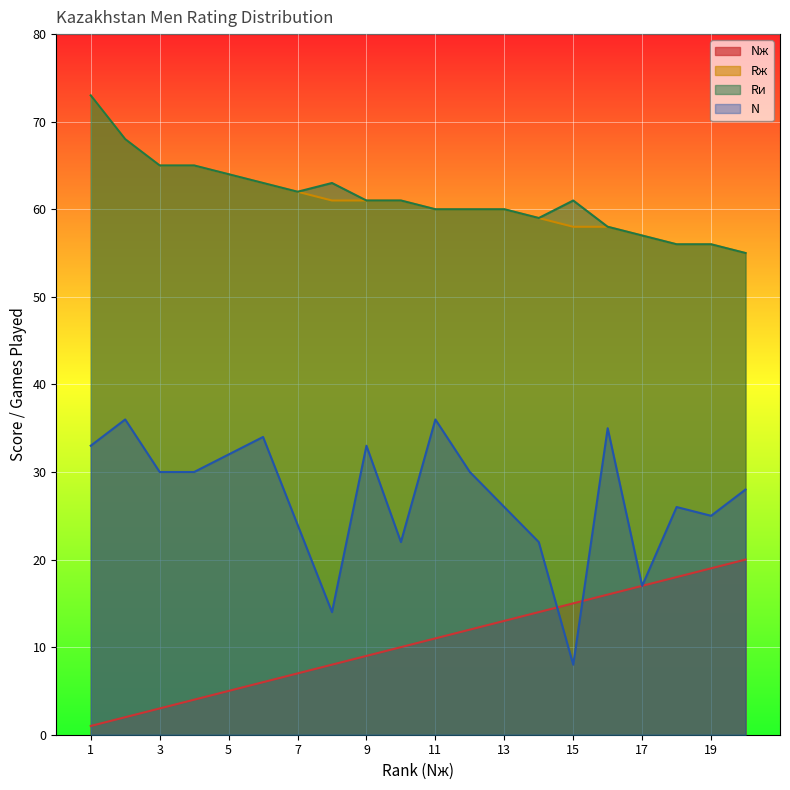

Is it true that N equals 26 at 13?

True